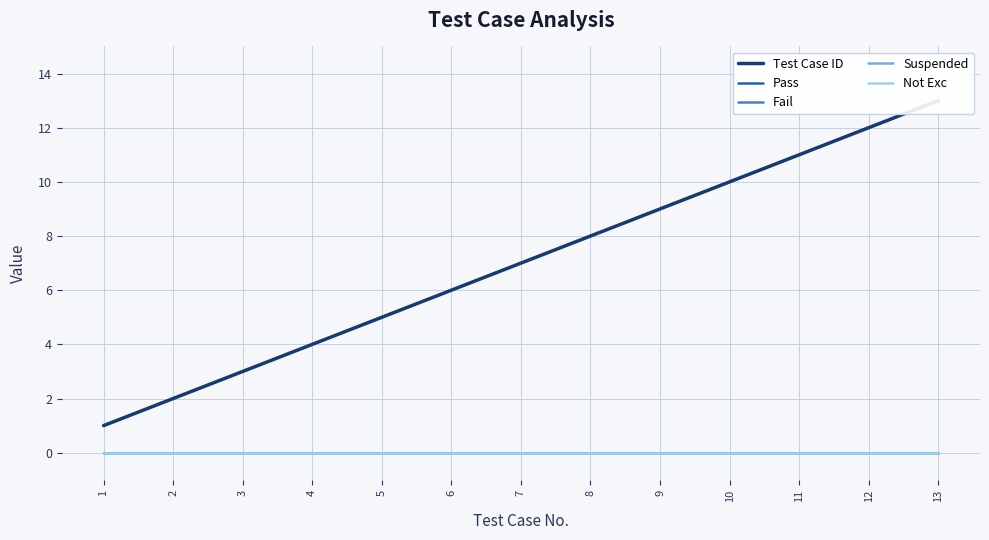

Reading right to left, transcribe all the data shown in this chart.

Test Case ID: 13=13	12=12	11=11	10=10	9=9	8=8	7=7	6=6	5=5	4=4	3=3	2=2	1=1
Pass: 13=0	12=0	11=0	10=0	9=0	8=0	7=0	6=0	5=0	4=0	3=0	2=0	1=0
Fail: 13=0	12=0	11=0	10=0	9=0	8=0	7=0	6=0	5=0	4=0	3=0	2=0	1=0
Suspended: 13=0	12=0	11=0	10=0	9=0	8=0	7=0	6=0	5=0	4=0	3=0	2=0	1=0
Not Exc: 13=0	12=0	11=0	10=0	9=0	8=0	7=0	6=0	5=0	4=0	3=0	2=0	1=0